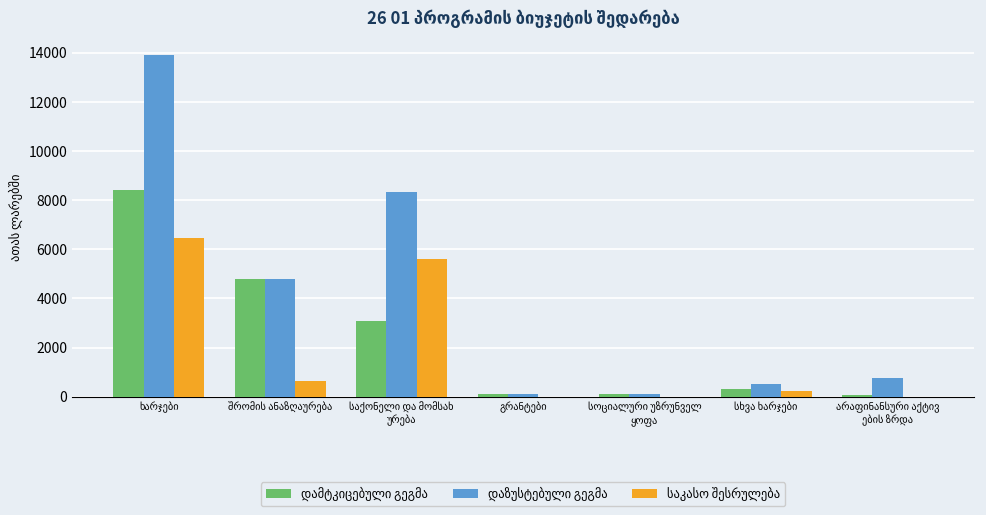

Are the bars horizontal?

No